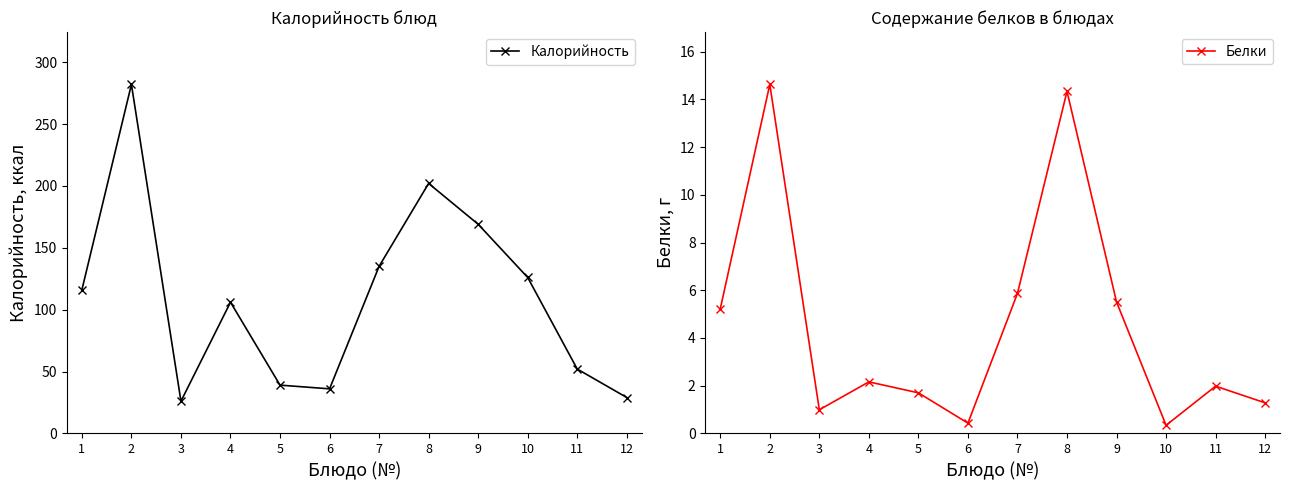

At which category does Белки reach its first local peak?

2